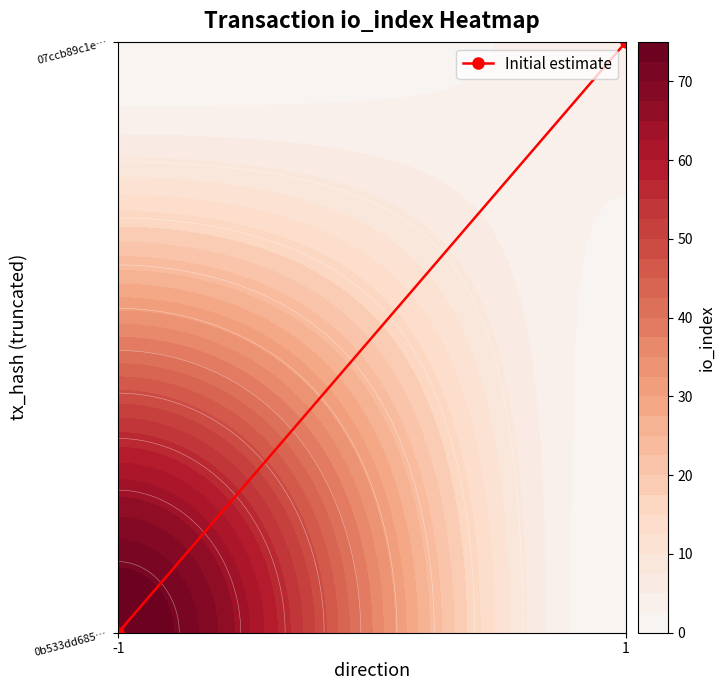

List the labels in order of value, smallest first.

-1, 1